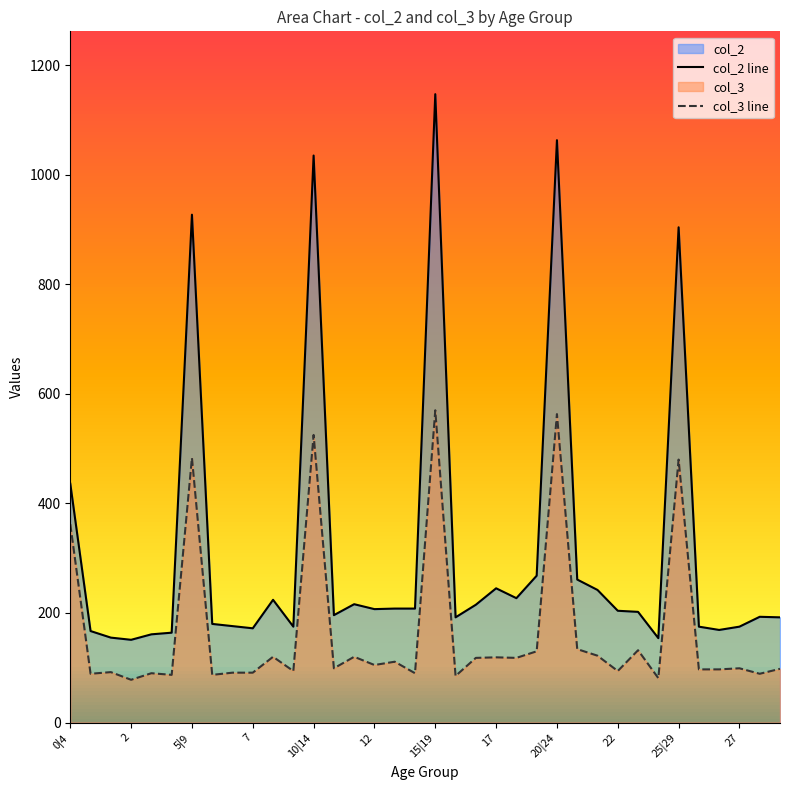

True or false: col_3 line has more than 1 points higher than both neighbors.

True